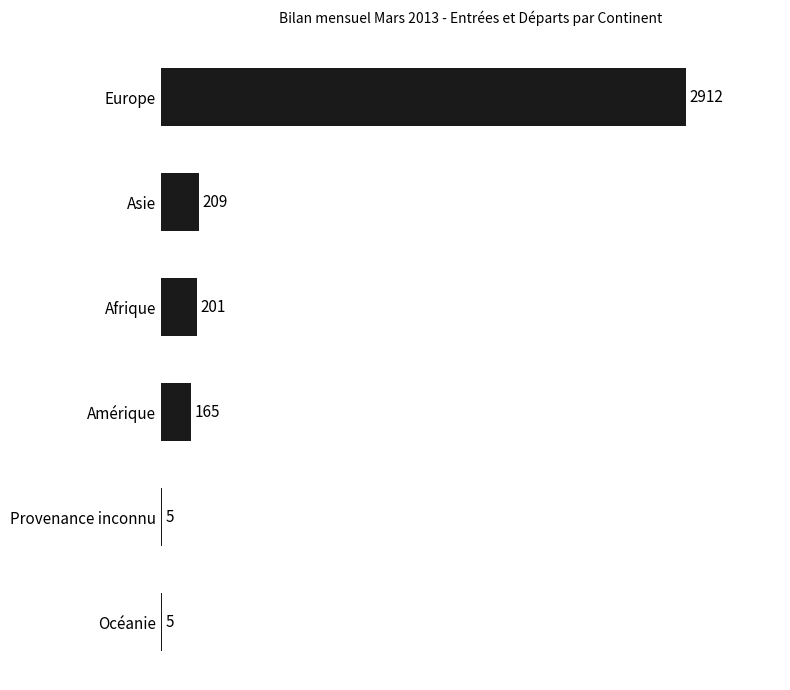

Reading top to bottom, transcribe all the data shown in this chart.

Europe=2912	Asie=209	Afrique=201	Amérique=165	Provenance inconnu=5	Océanie=5